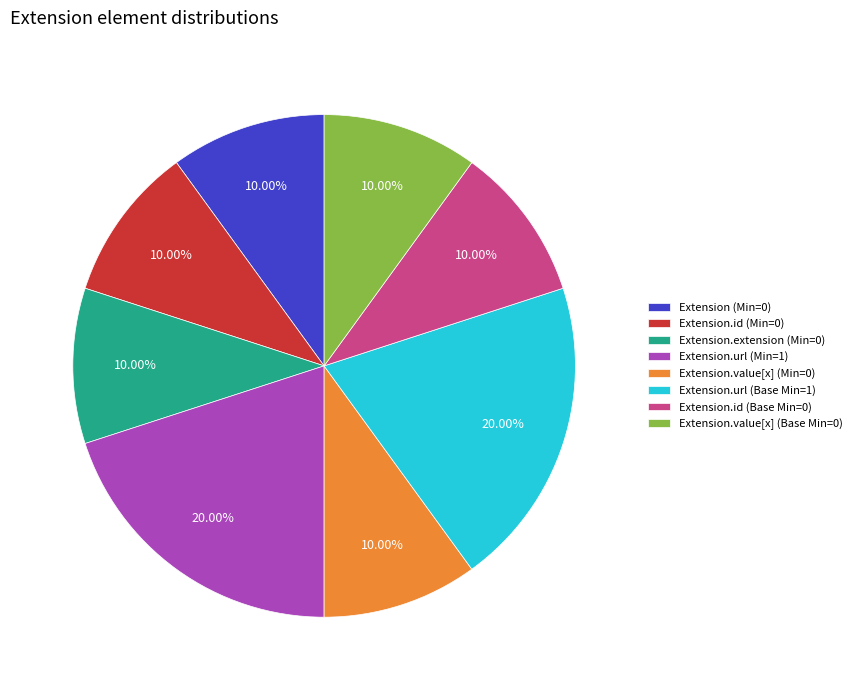

How many slices are in this pie chart?

8